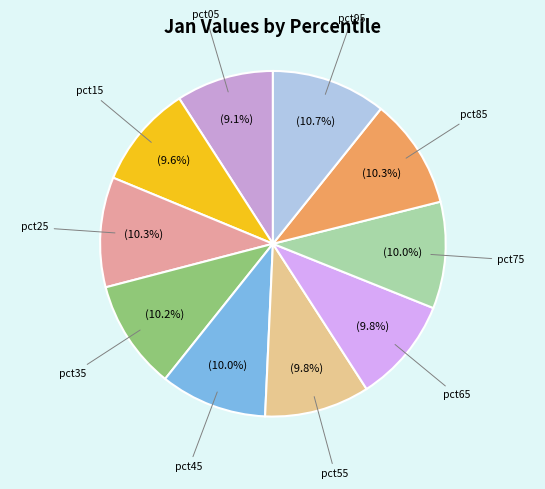

To the nearest percent, what is the average slice percentage?

10%